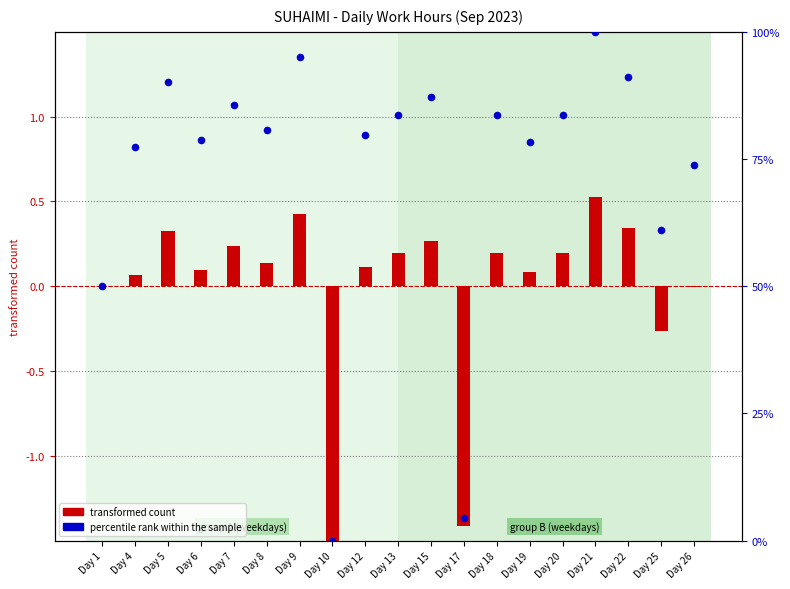

Which series reaches the maximum Y coordinate?

percentile rank within the sample